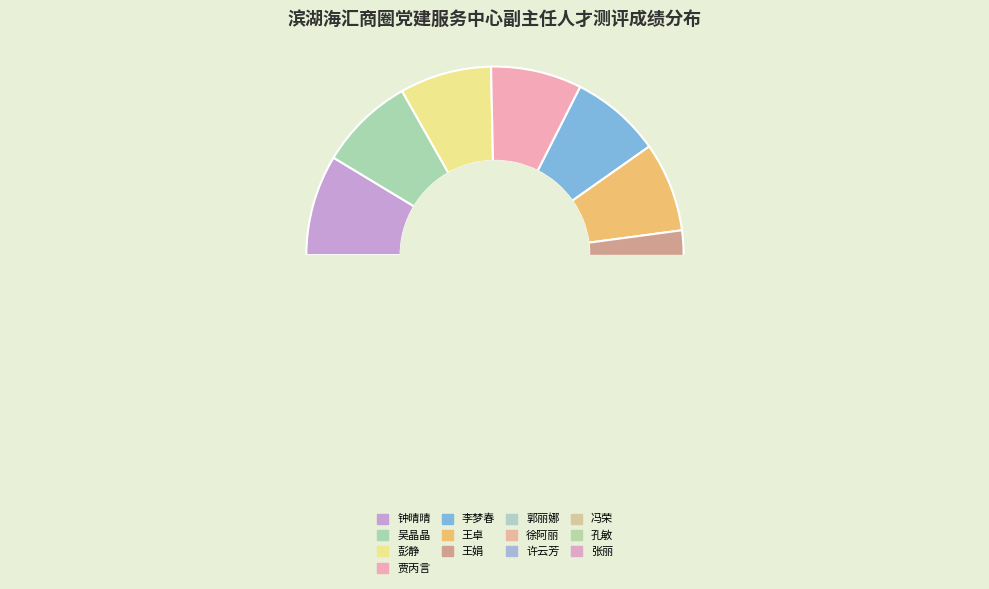

To the nearest percent, what is the combined percentage of 吴晶晶 and 贾丙言?

16%